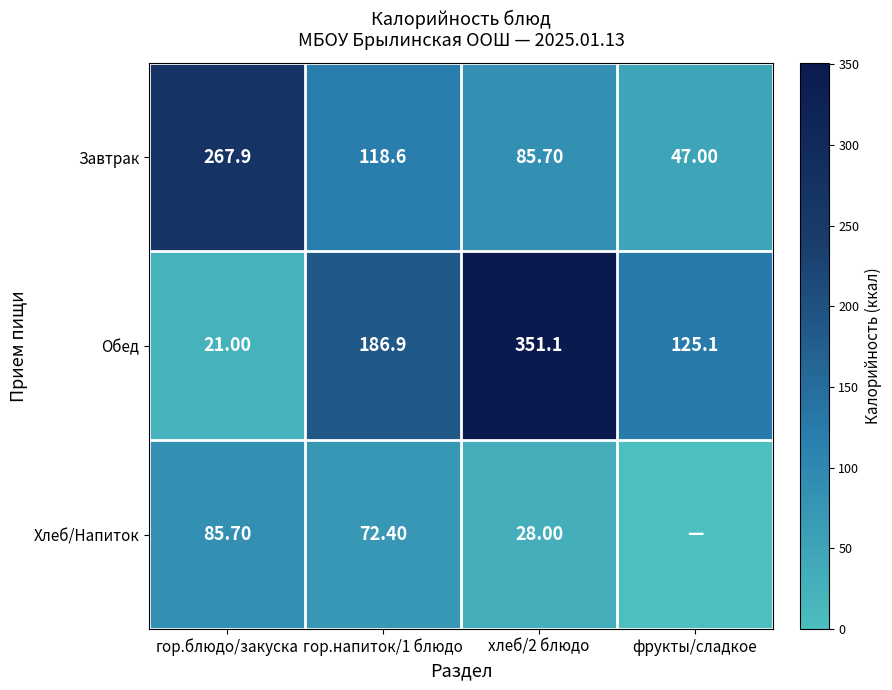

What is the total value across all series at хлеб/2 блюдо?

464.8